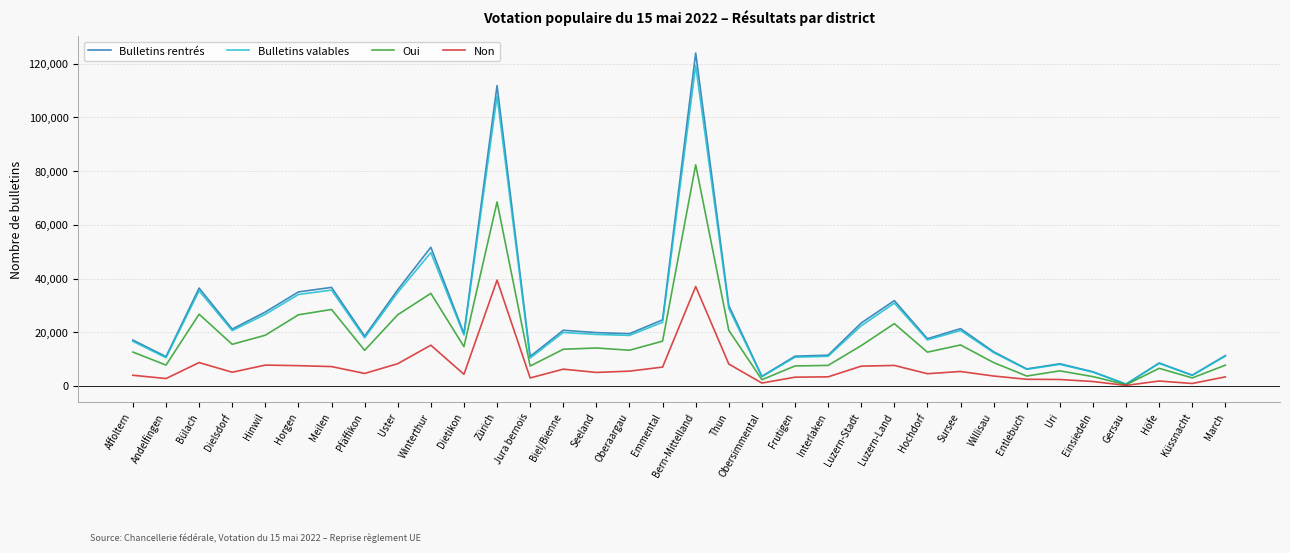

True or false: Bulletins valables has a value of 34068 at Horgen.

True